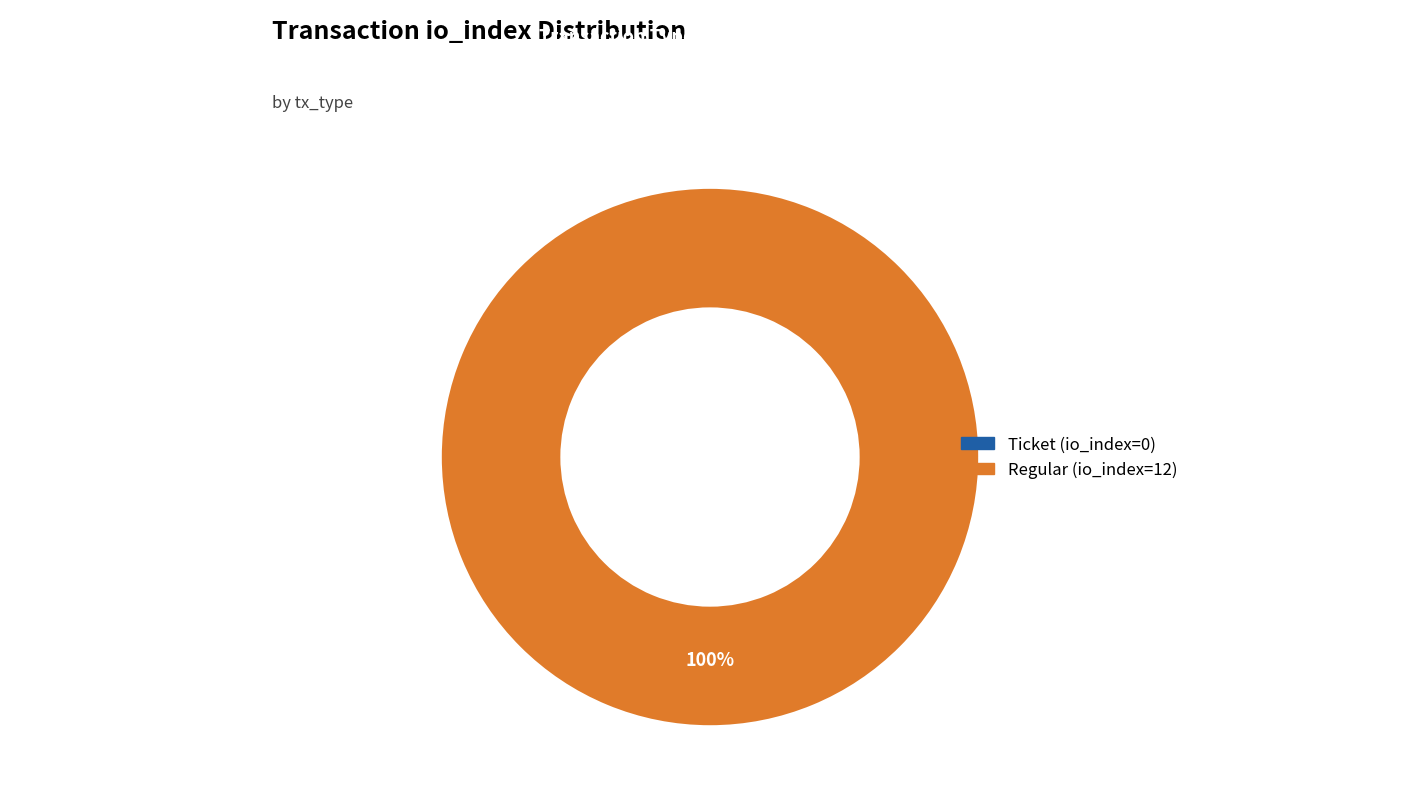

How many slices are in this pie chart?

2